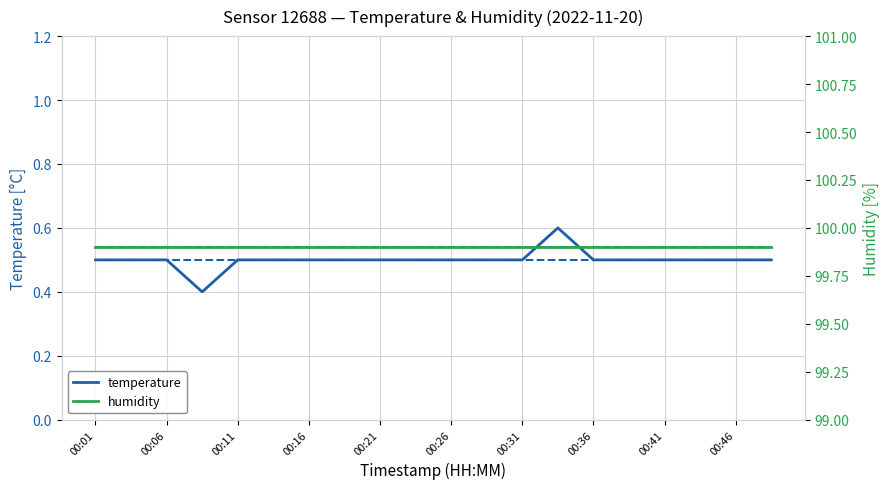

True or false: humidity approx has a value of 99.9 at 00:01.

True